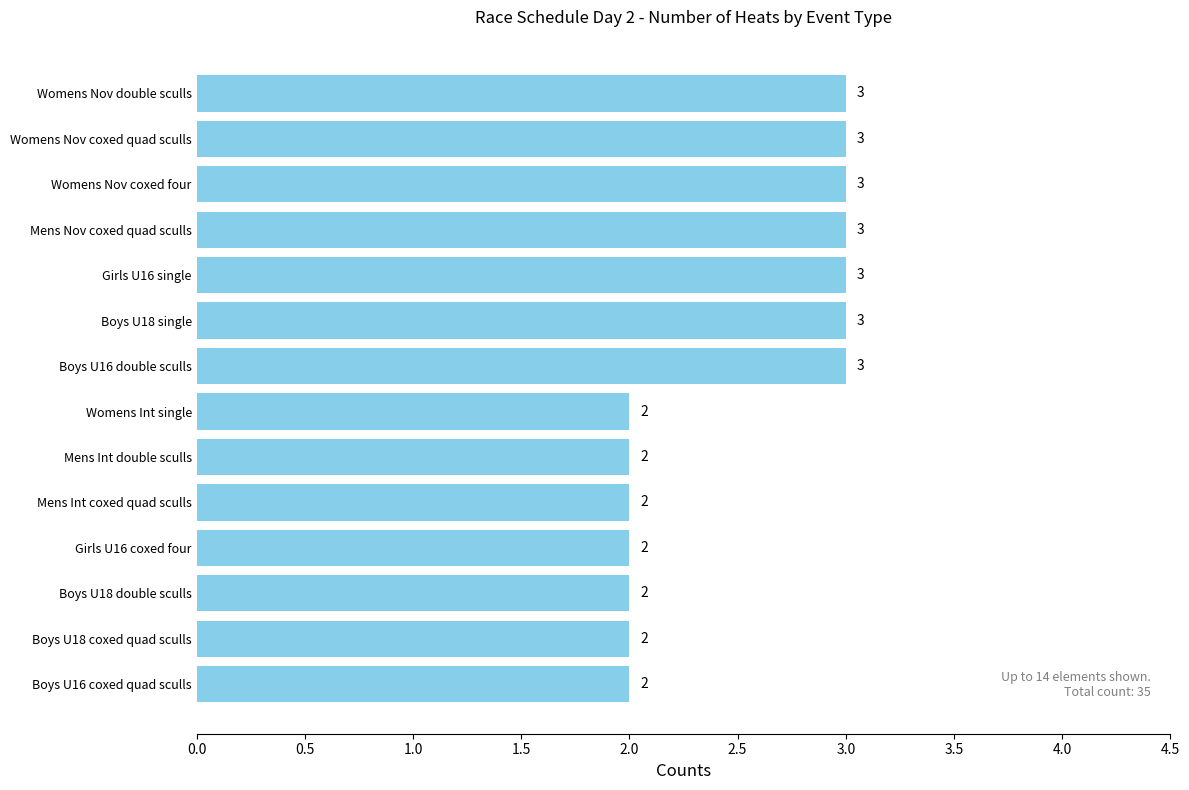

Reading bottom to top, transcribe all the data shown in this chart.

Boys U16 coxed quad sculls=2	Boys U18 coxed quad sculls=2	Boys U18 double sculls=2	Girls U16 coxed four=2	Mens Int coxed quad sculls=2	Mens Int double sculls=2	Womens Int single=2	Boys U16 double sculls=3	Boys U18 single=3	Girls U16 single=3	Mens Nov coxed quad sculls=3	Womens Nov coxed four=3	Womens Nov coxed quad sculls=3	Womens Nov double sculls=3